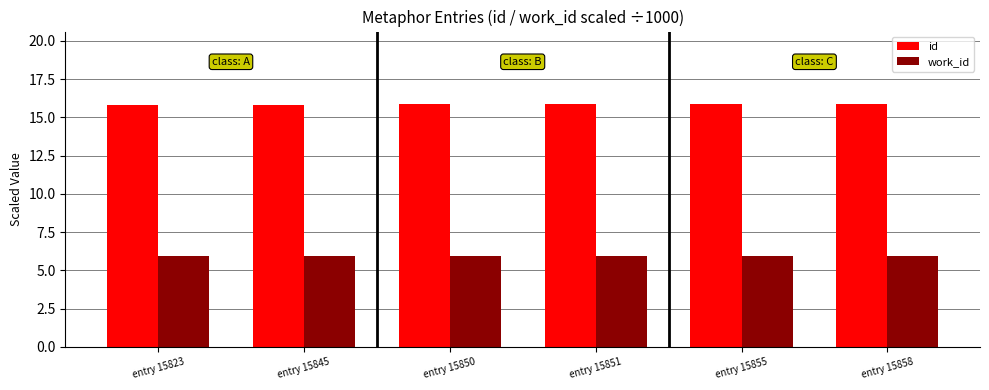

Is it true that work_id equals 10.5 at entry 15845?

False